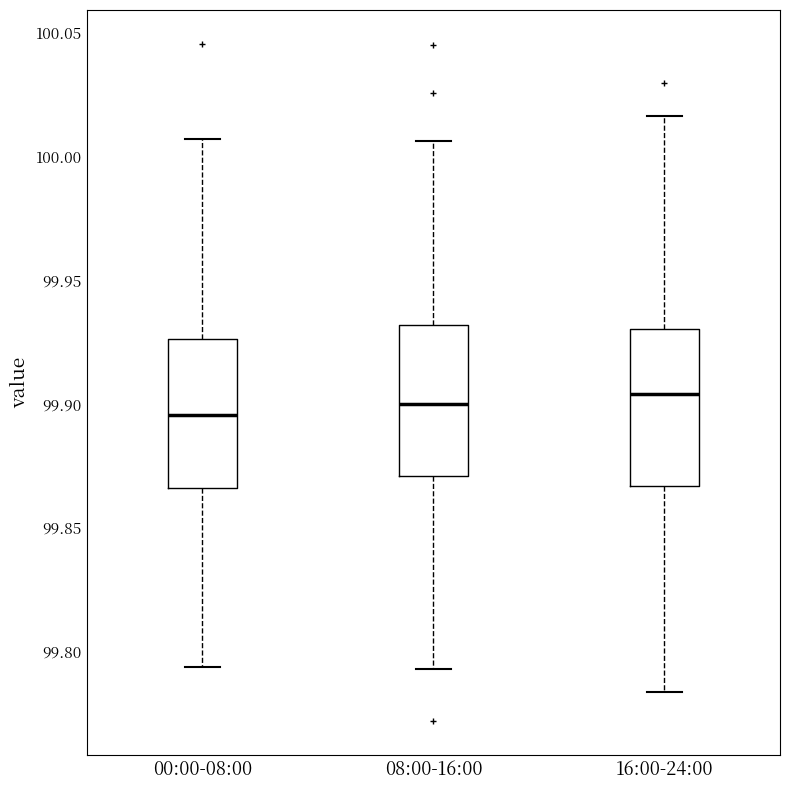

Reading left to right, transcribe this box plot: for each box, give where its median line is, the range the box spans, and where its two whiskers end, as read against the y-axis. The values are not printed on the chart, so give them approximately, as read against the axis.

00:00-08:00: median 99.895, box 99.865 to 99.925, whiskers 99.795 to 100.005
08:00-16:00: median 99.900, box 99.870 to 99.930, whiskers 99.795 to 100.005
16:00-24:00: median 99.905, box 99.865 to 99.930, whiskers 99.785 to 100.015